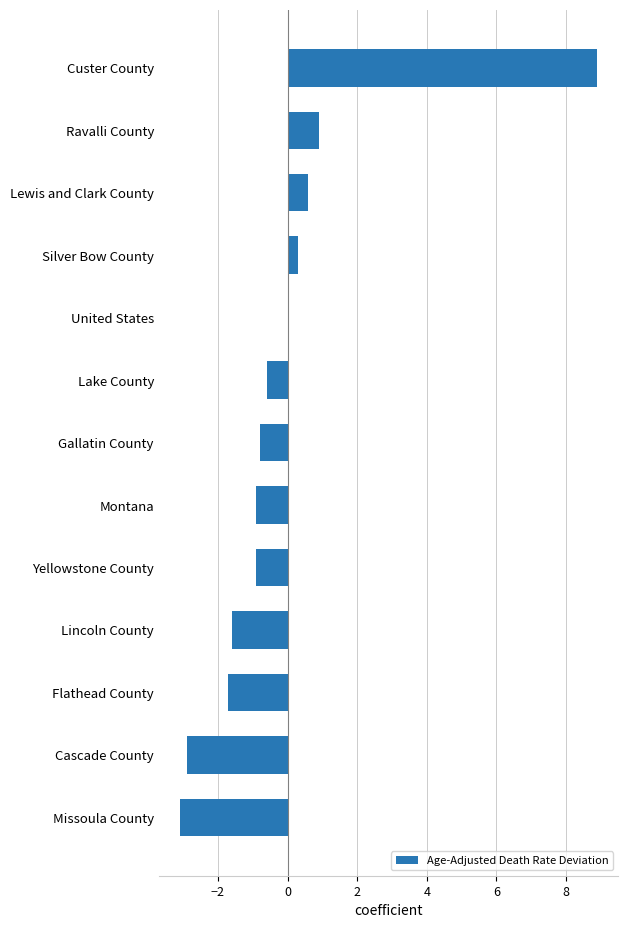

How many series are shown in this chart?

1